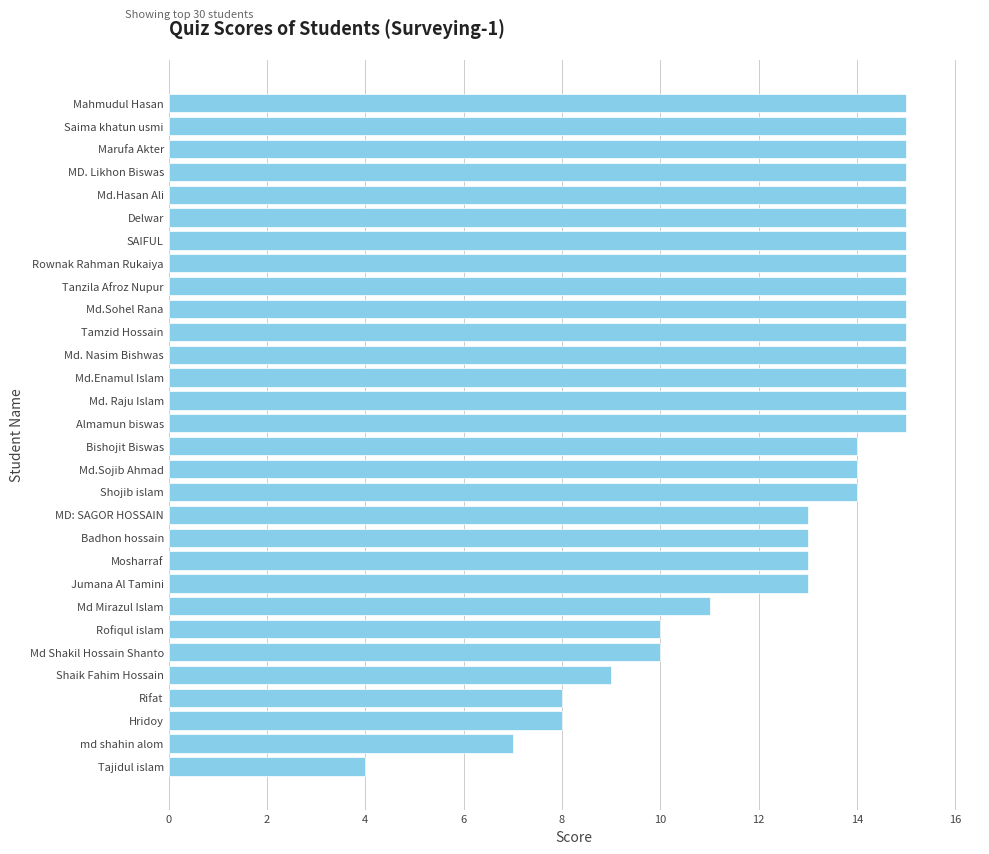

What is the label of the 10th bar from the bottom?

Mosharraf